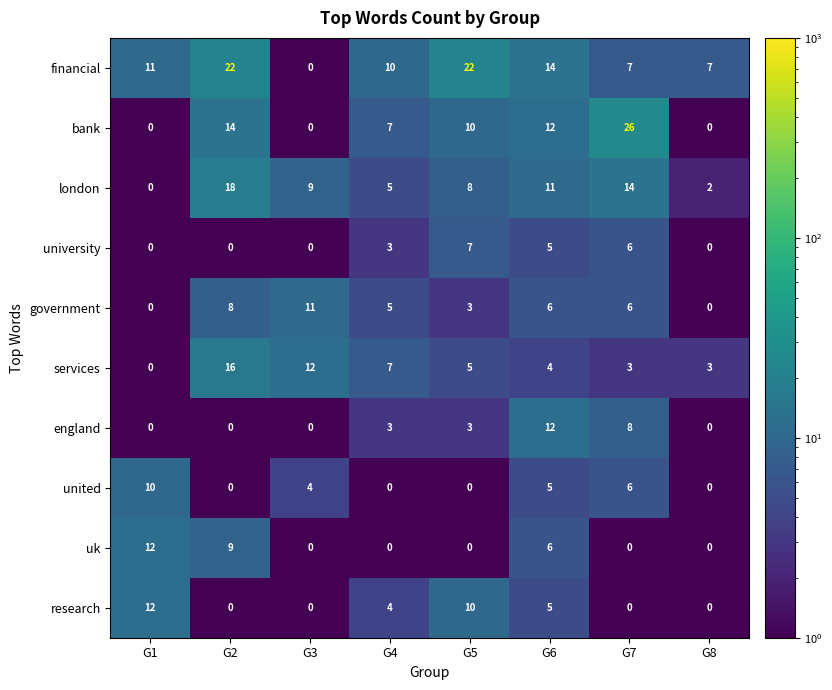

Which series has the largest total across all categories?

financial